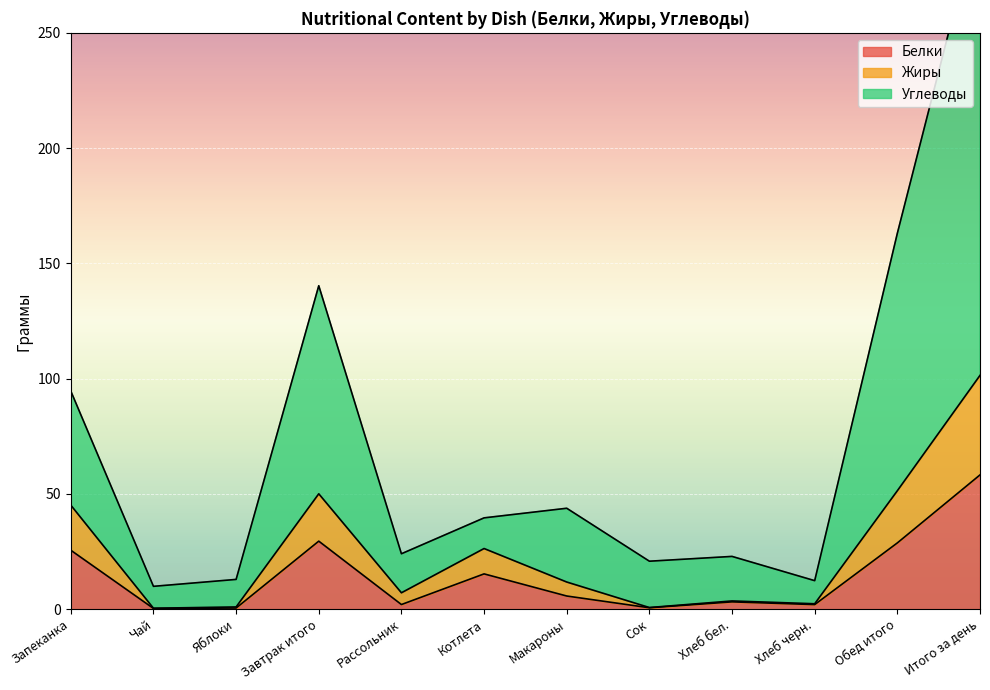

How many interior local valleys does the Белки series have?

4